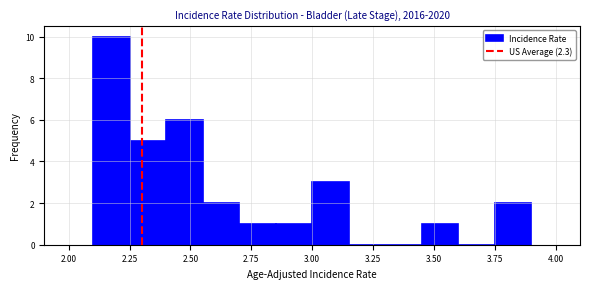

Read against the x-axis, roughly where is the centre of the tallest bar?

2.20